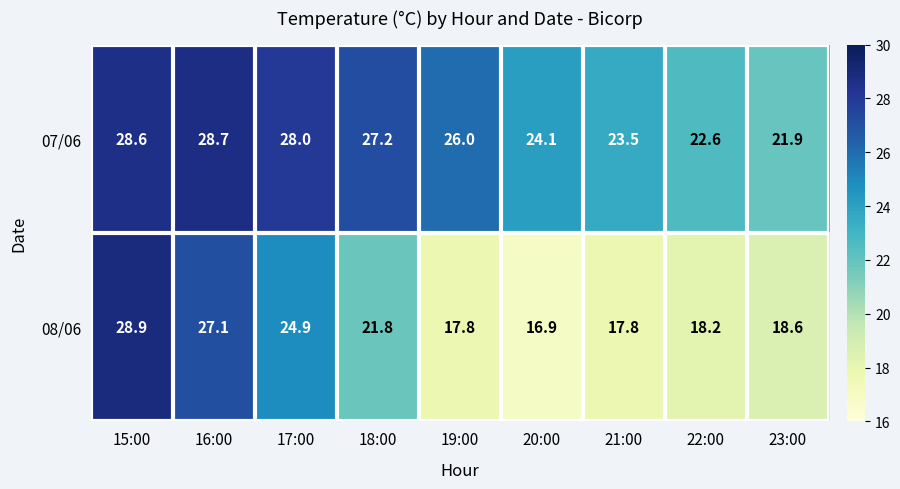

Where is 07/06 nearest to the value 25?

20:00